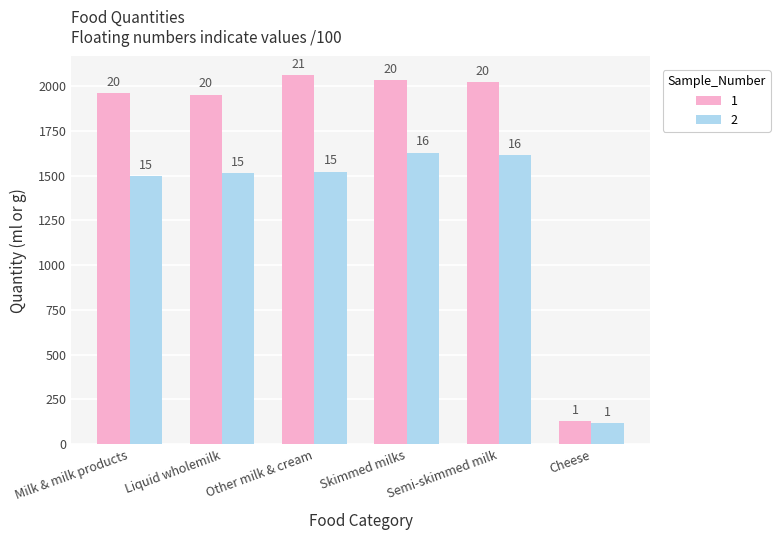

What is the sum of all 1 values?

10161.5